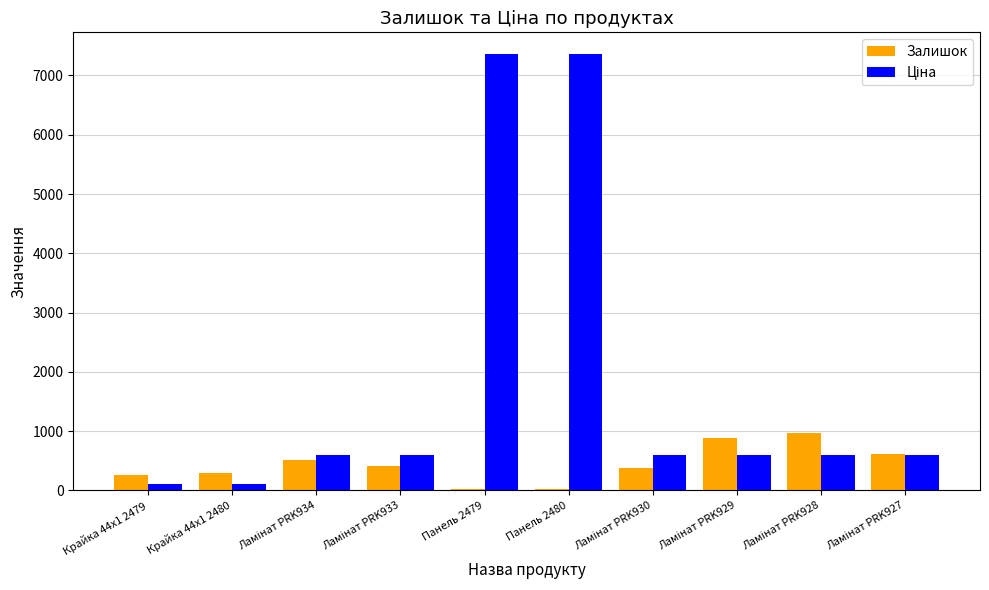

What is the maximum value shown in the chart?

7360.2